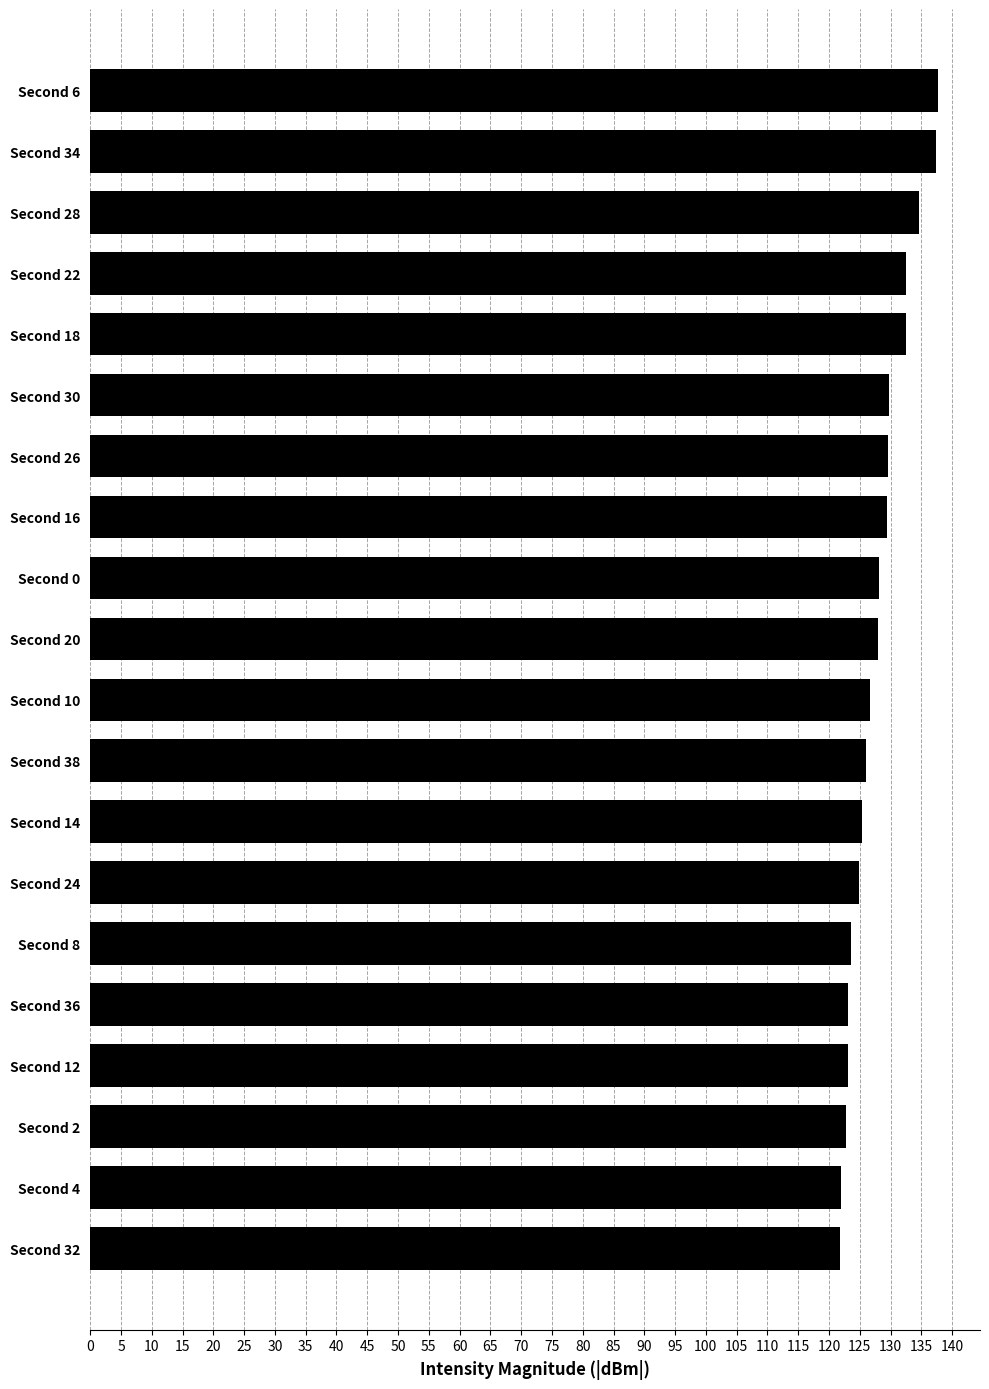

What is the minimum value shown in the chart?

121.8